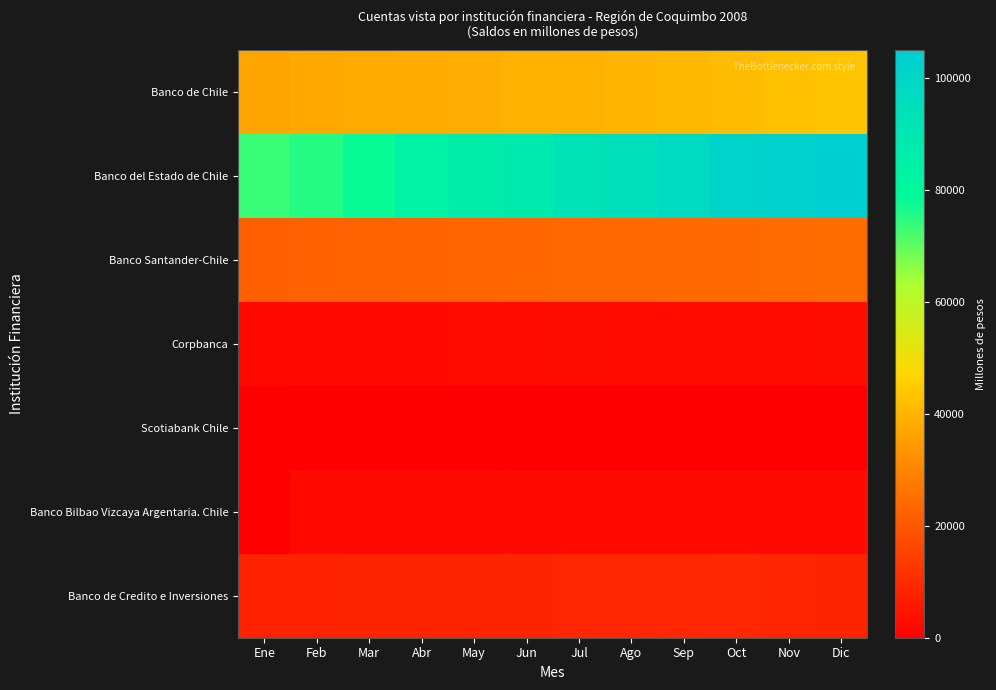

Which series has the largest total across all categories?

Banco del Estado de Chile